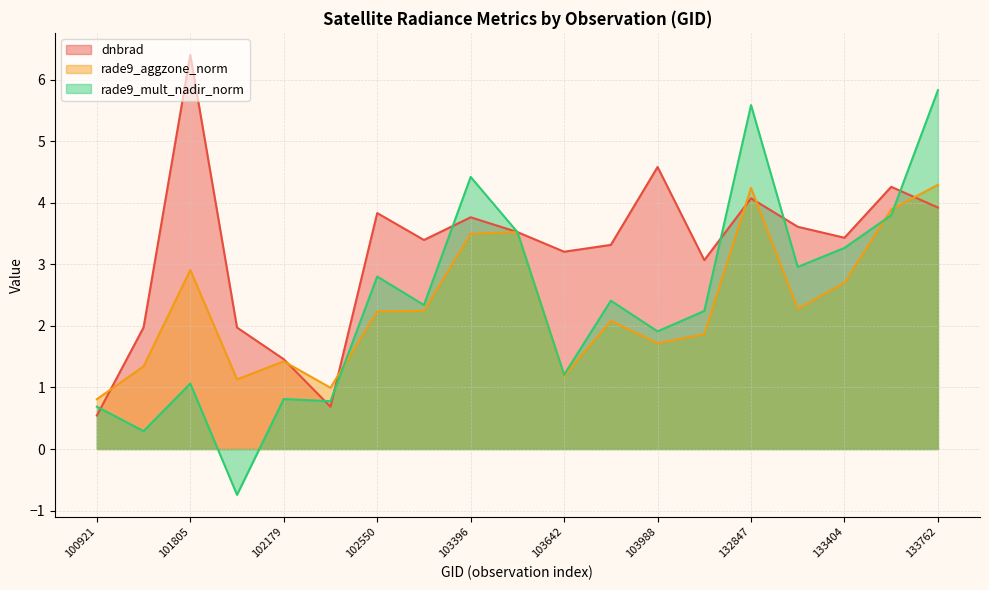

At 101917, list the series in order from smallest to largest.

rade9_mult_nadir_norm, rade9_aggzone_norm, dnbrad